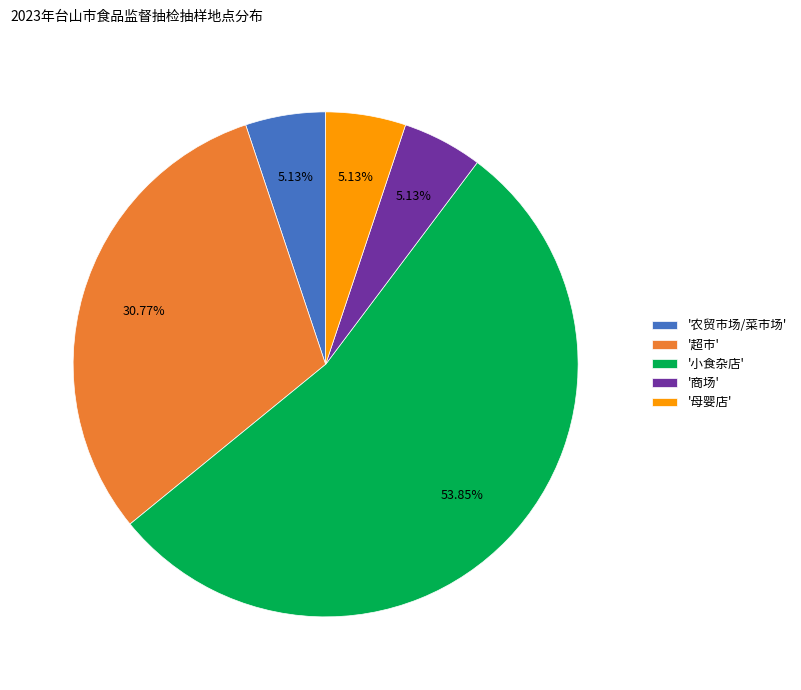

Is '小食杂店' the majority of the pie?

Yes